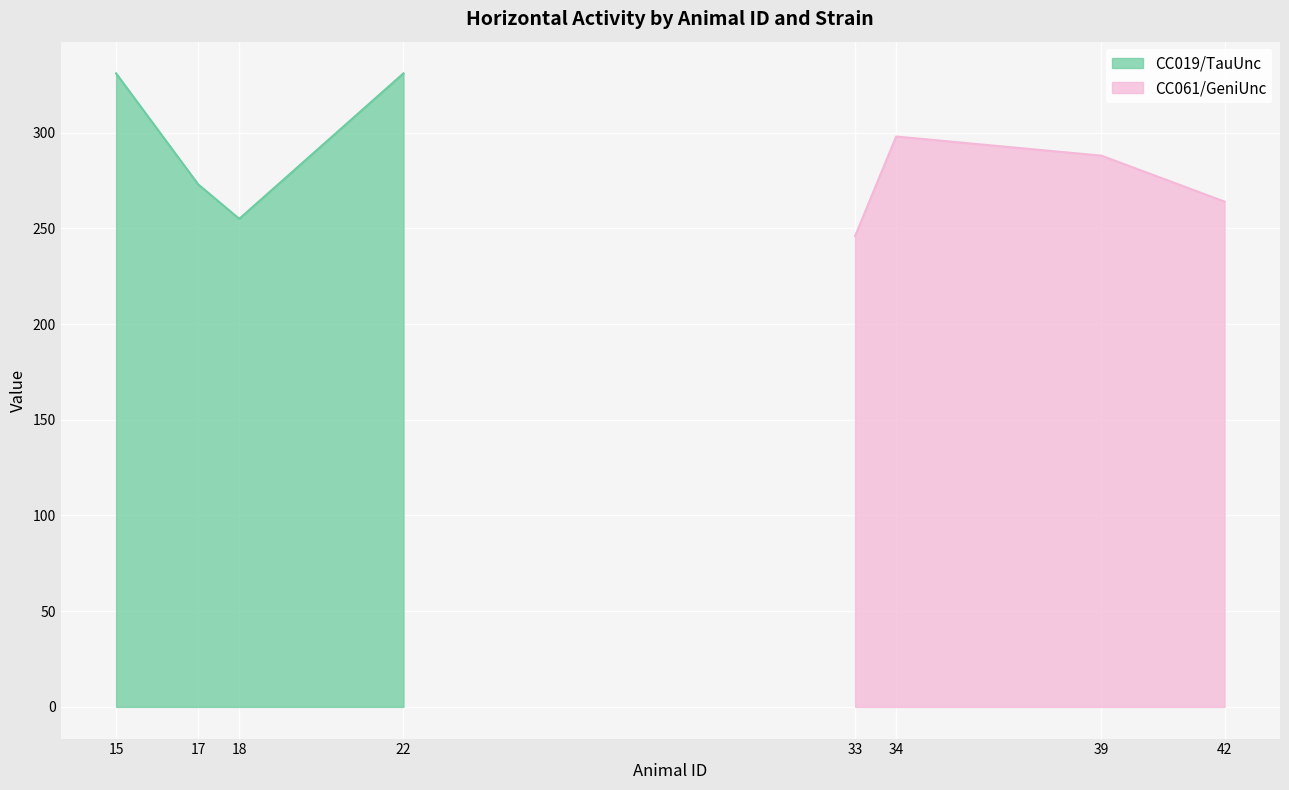

True or false: CC019/TauUnc has a value of 74 at 22.

False